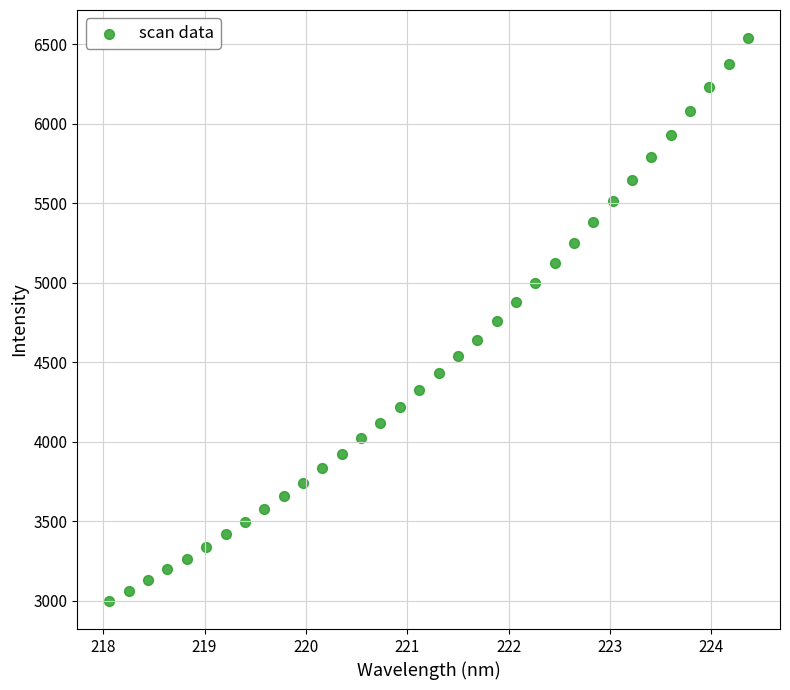

What is the range of X values (max minus min)?

6.3